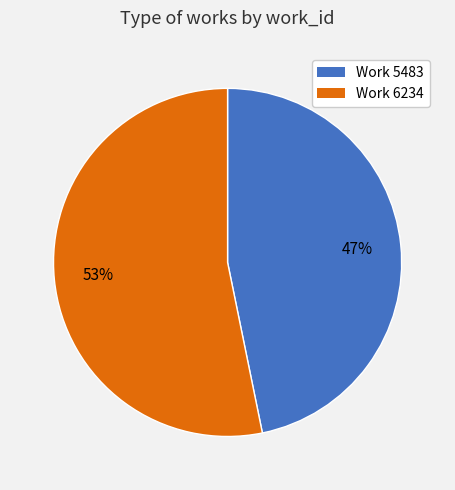

How many segments does this pie chart have?

2